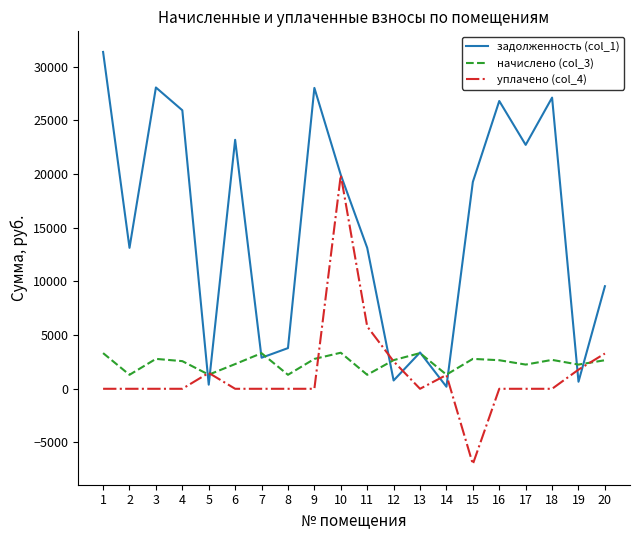

At which category does задолженность (col_1) reach its first local valley?

2